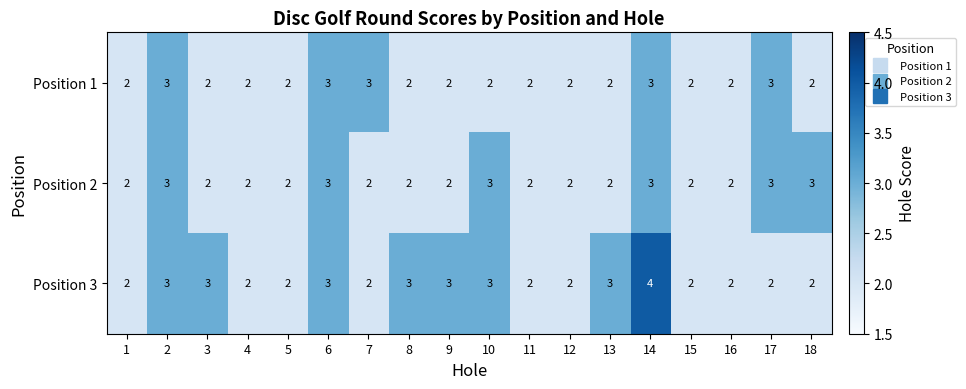

What is the maximum value for Position 1?

3